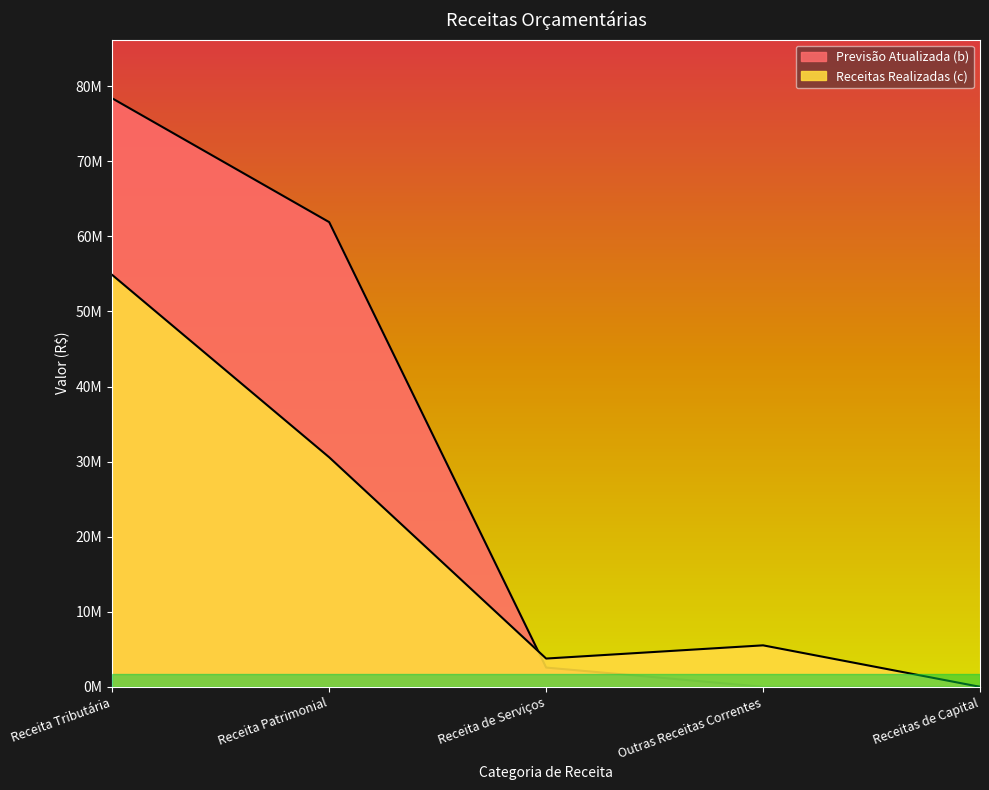

Where does the Receitas Realizadas (c) series first go above 5524974?

Receita Tributária